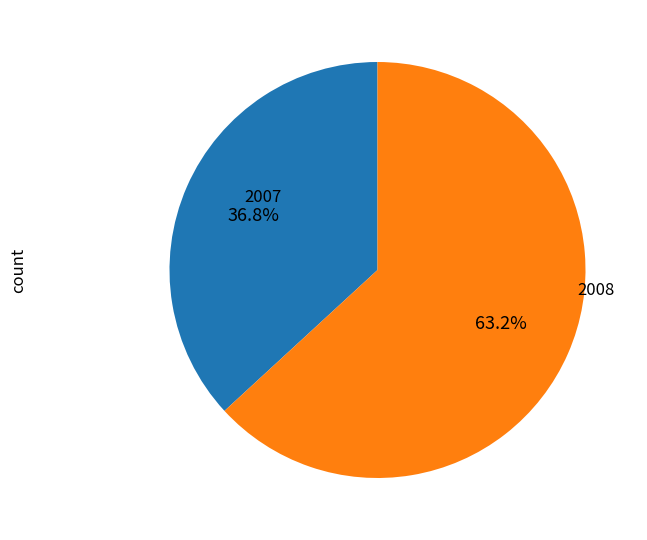

Does any single category account for the majority?

Yes